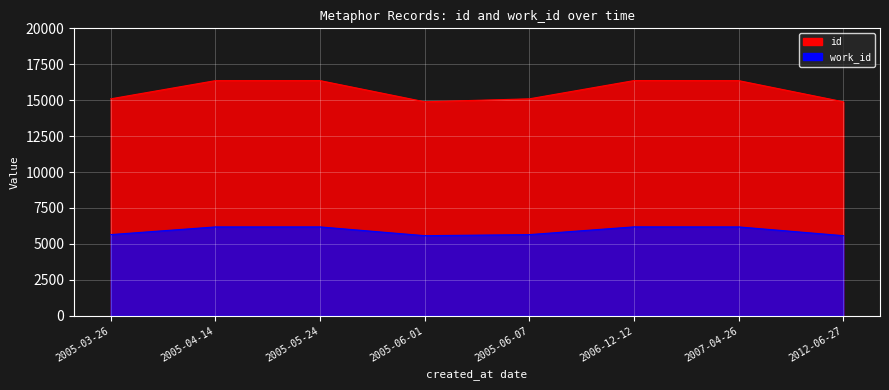

Which series has the largest total across all categories?

id